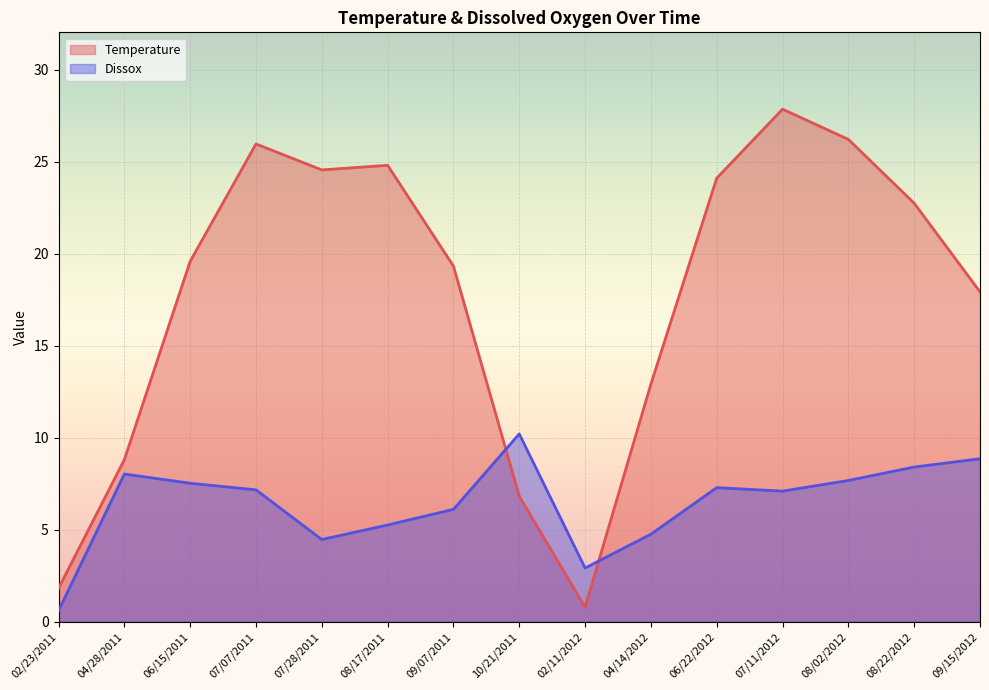

What is the sum of the Temperature values at 06/15/2011 and 08/17/2011?

44.4